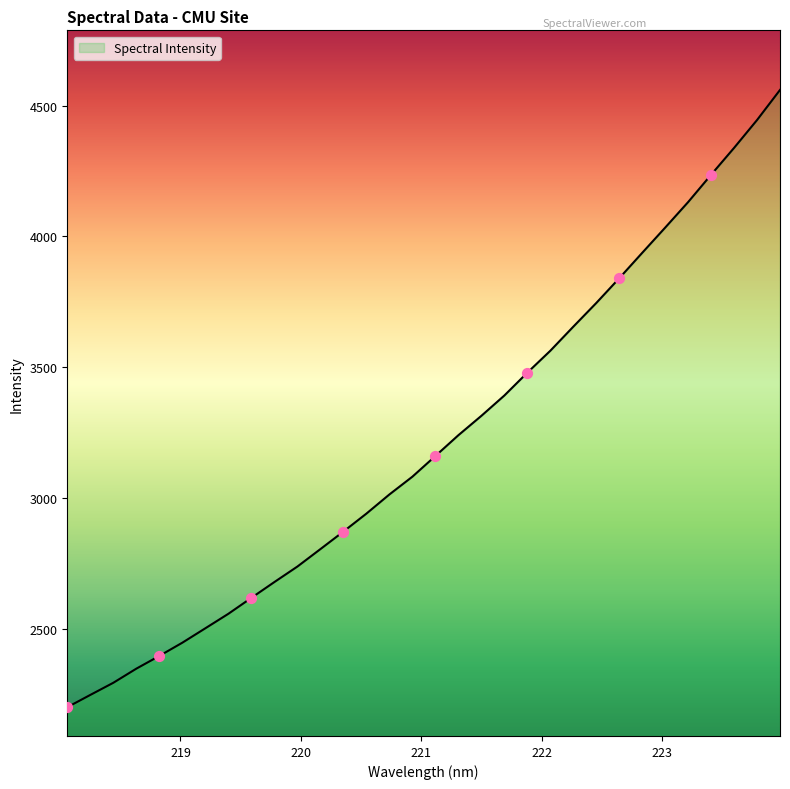

What is the minimum value shown in the chart?

2199.0